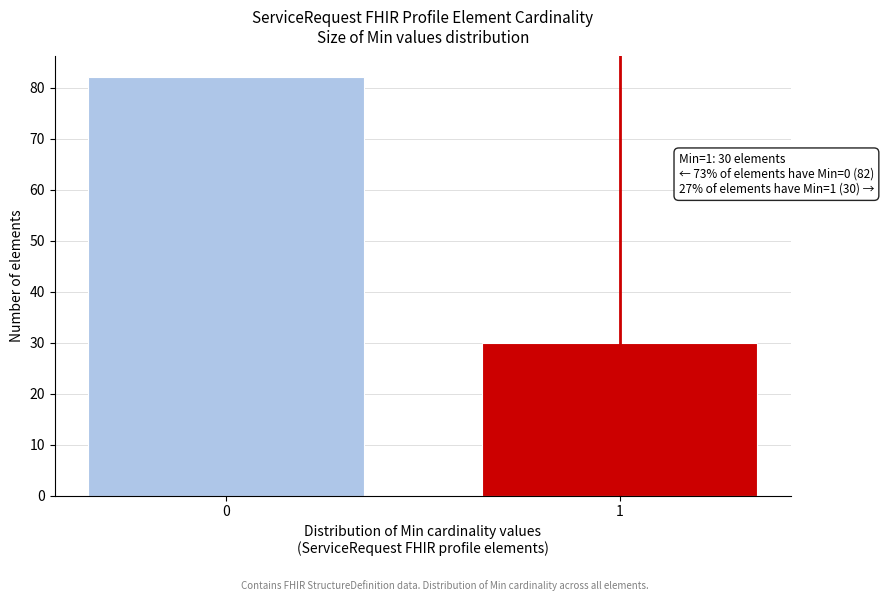

Reading left to right, what are all the values shown in this chart?

82	30